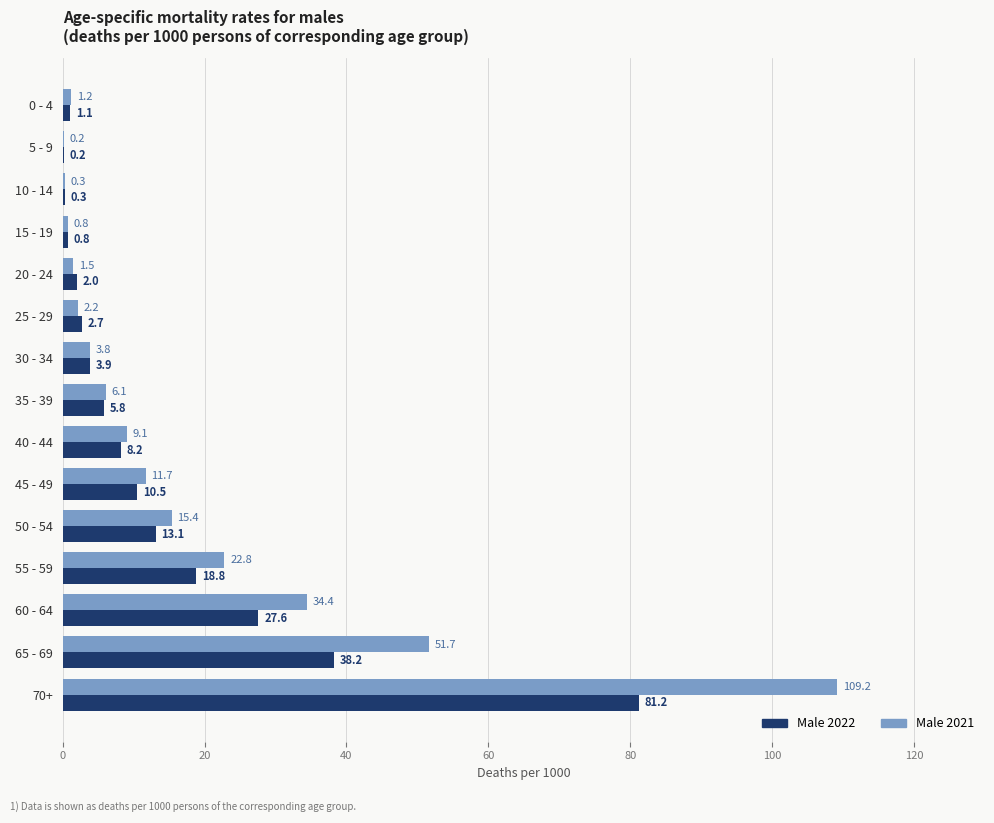

What is the total value across all series at 35 - 39?

11.9